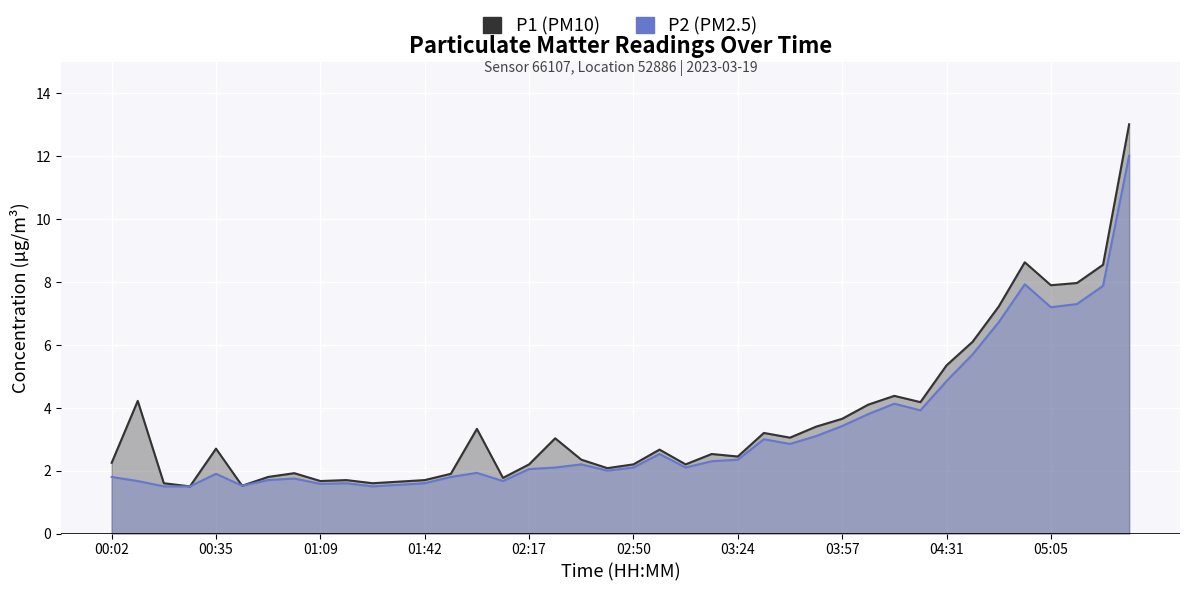

What is the difference between the maximum and minimum values in the P2 series?

10.5